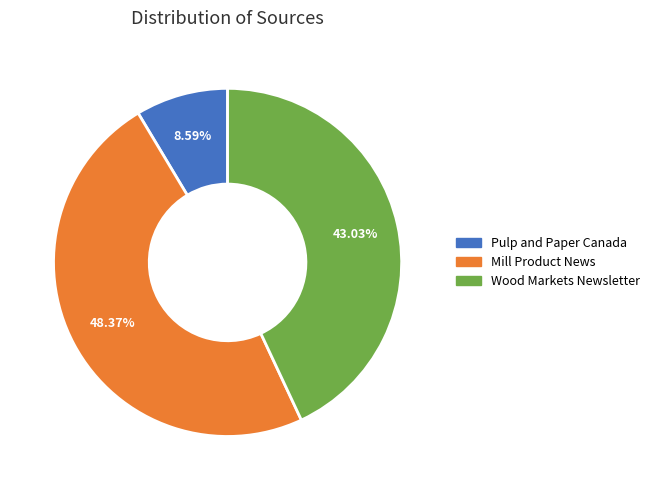

How many segments does this pie chart have?

3